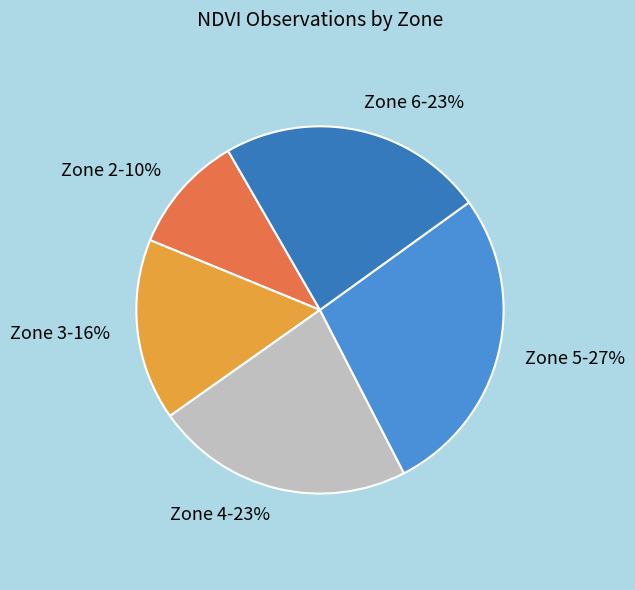

To the nearest percent, what is the average slice percentage?

20%